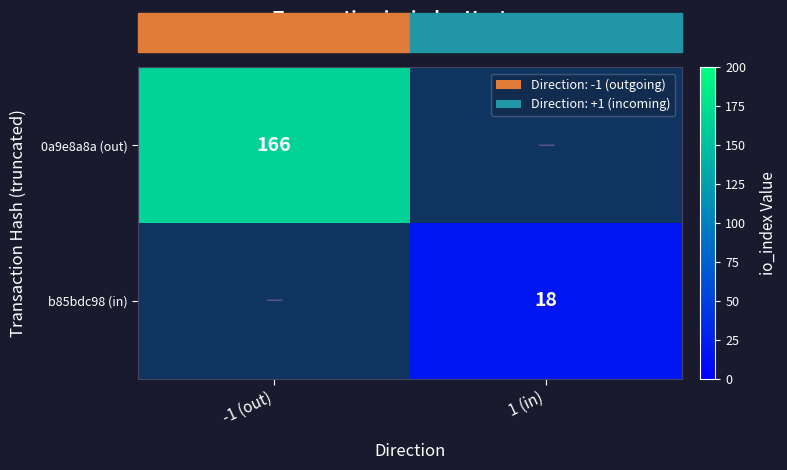

What is the smallest value displayed?

18.0